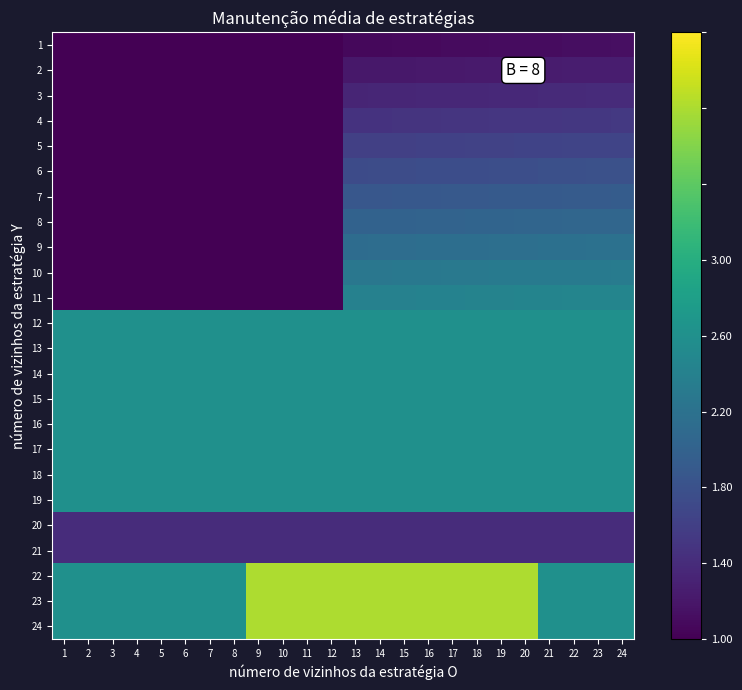

What is the total value across all series at 5?

35.5